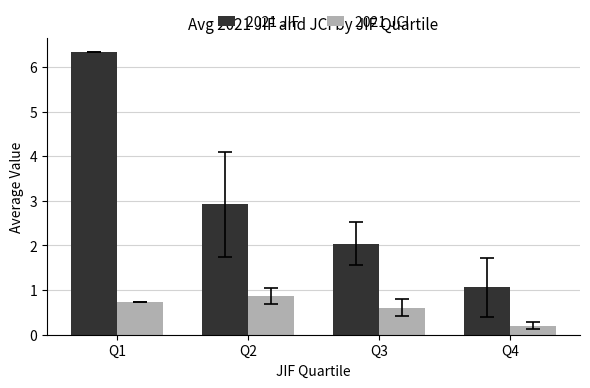

At Q2, list the series in order from smallest to largest.

2021 JCI, 2021 JIF